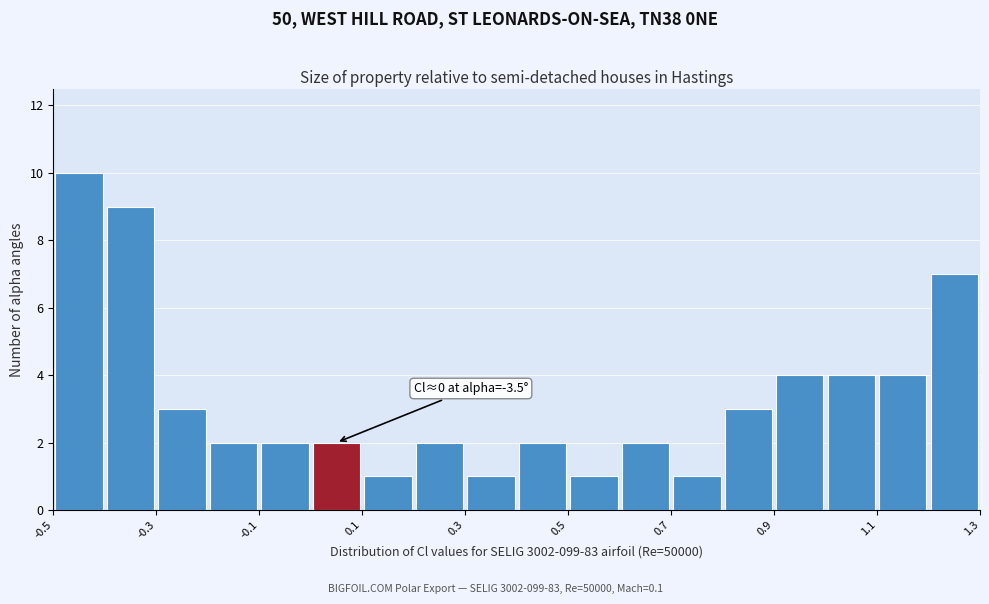

Over which range of the x-axis is the bar tallest?

-0.5 to -0.4